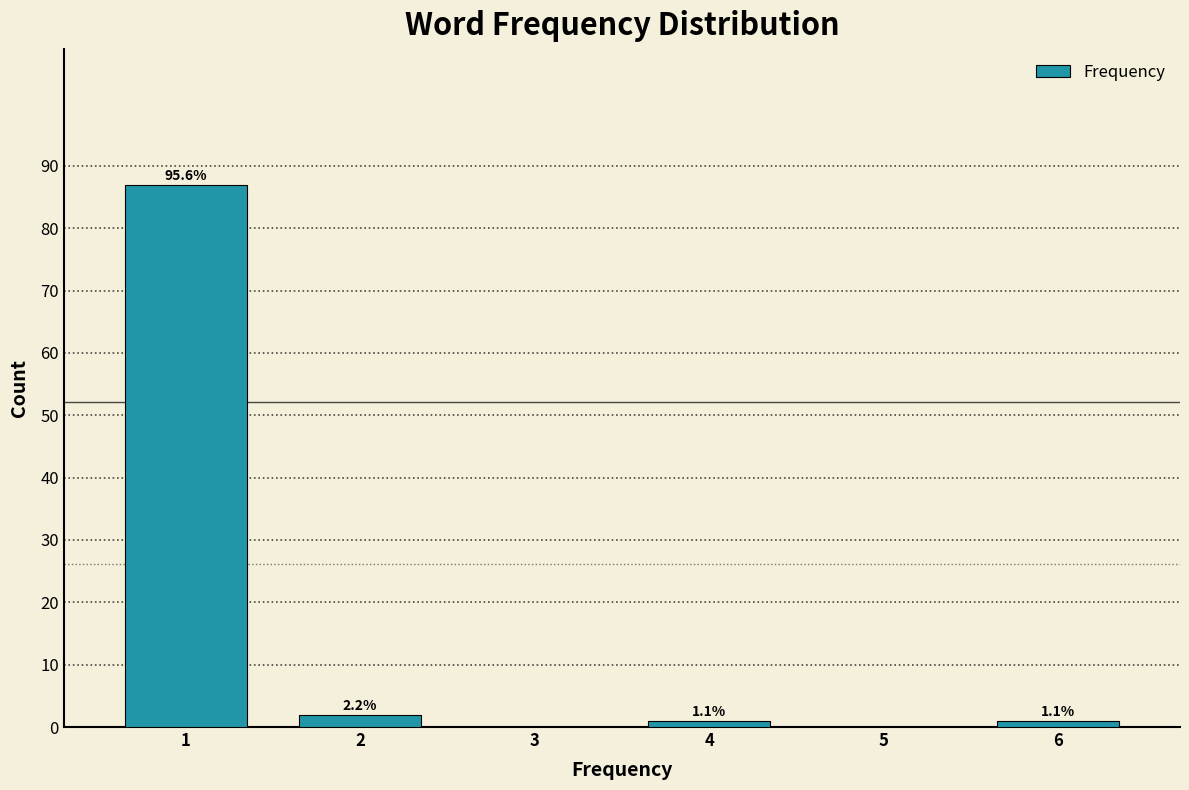

Are the bars horizontal?

No